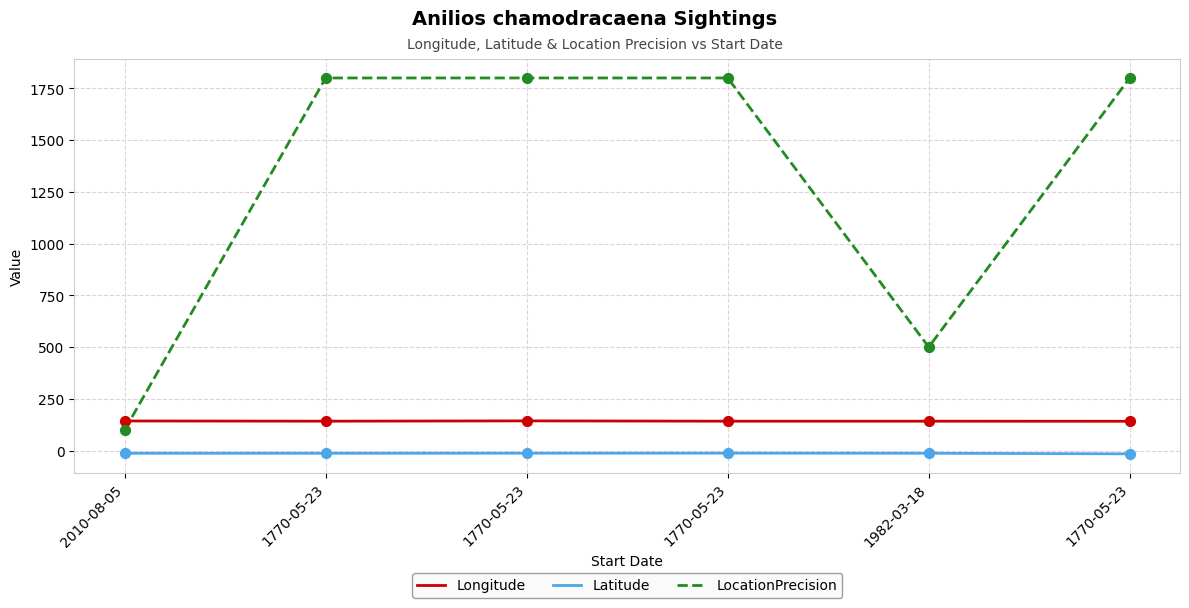

What are all the series names shown in the legend?

Longitude, Latitude, LocationPrecision